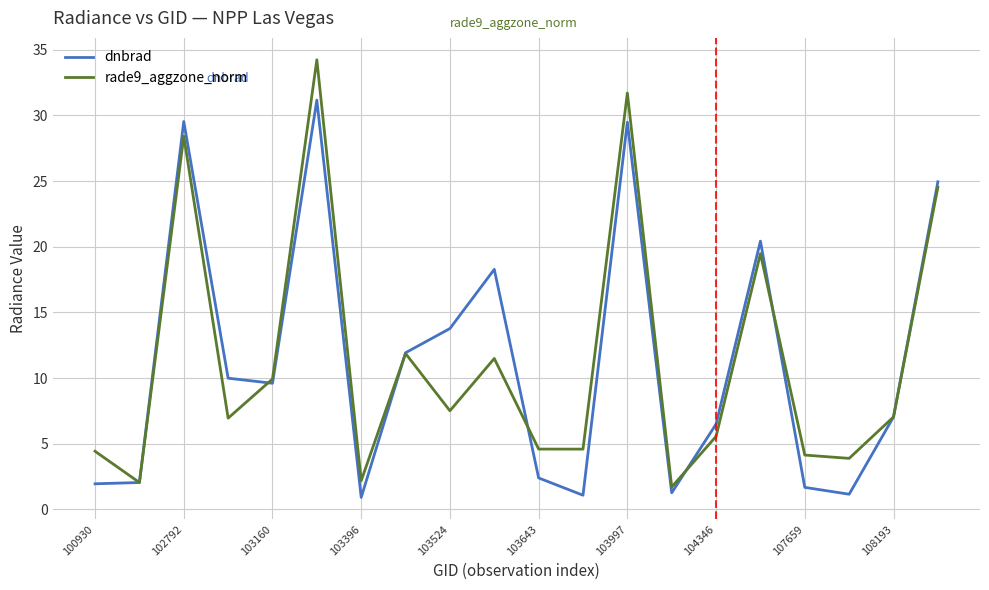

What is the lowest value of the dnbrad series?

0.9